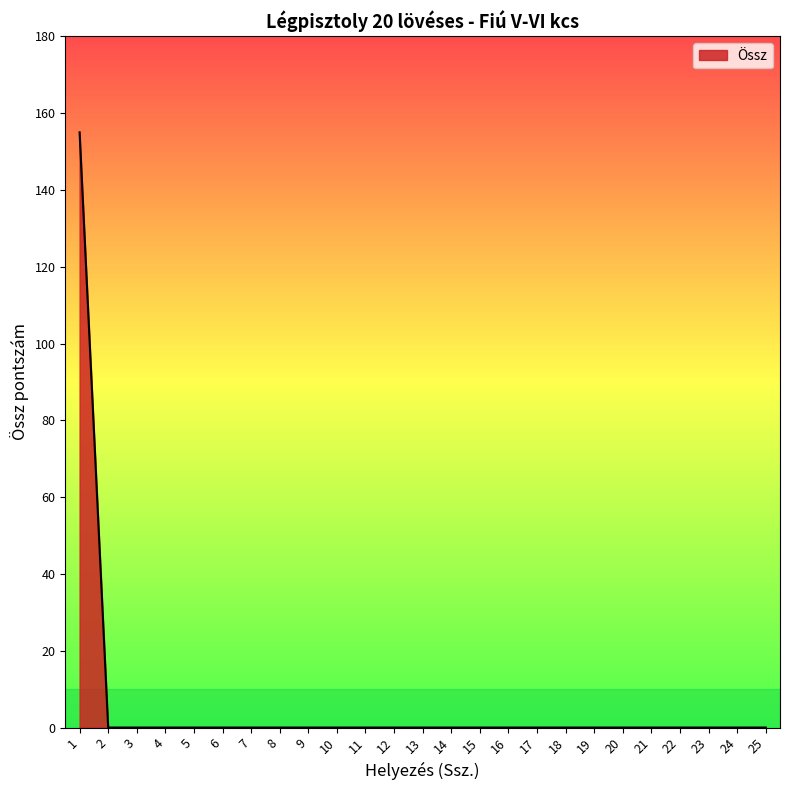

The value at 13 is 56. True or false?

False